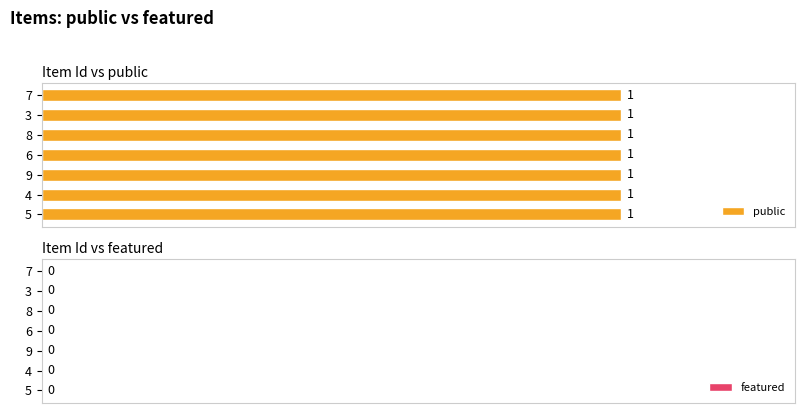

What is the sum of the public values at 8 and 4?

2